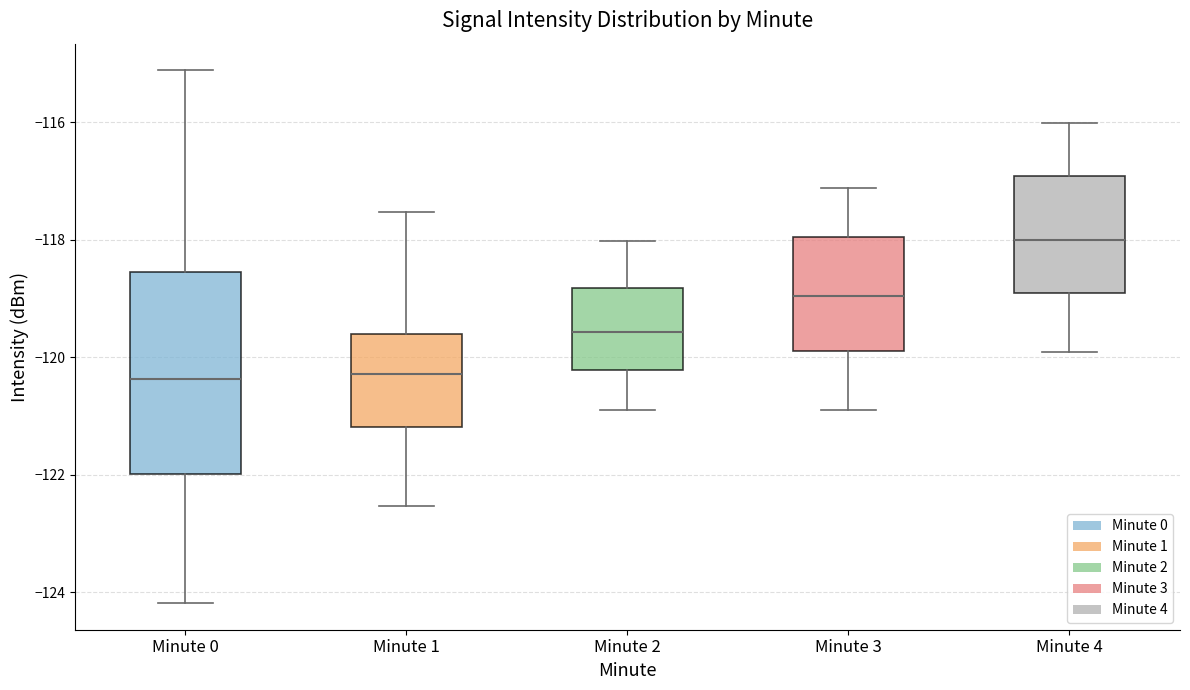

Reading left to right, read every box against the y-axis: the position of its median line, the range the box covers, and the ends of its whiskers. The values are not printed on the chart, so give them approximately, as read against the axis.

Minute 0: median -120.4, box -122.0 to -118.6, whiskers -124.2 to -115.2
Minute 1: median -120.2, box -121.2 to -119.6, whiskers -122.6 to -117.6
Minute 2: median -119.6, box -120.2 to -118.8, whiskers -121.0 to -118.0
Minute 3: median -119.0, box -119.8 to -118.0, whiskers -120.8 to -117.2
Minute 4: median -118.0, box -119.0 to -117.0, whiskers -120.0 to -116.0